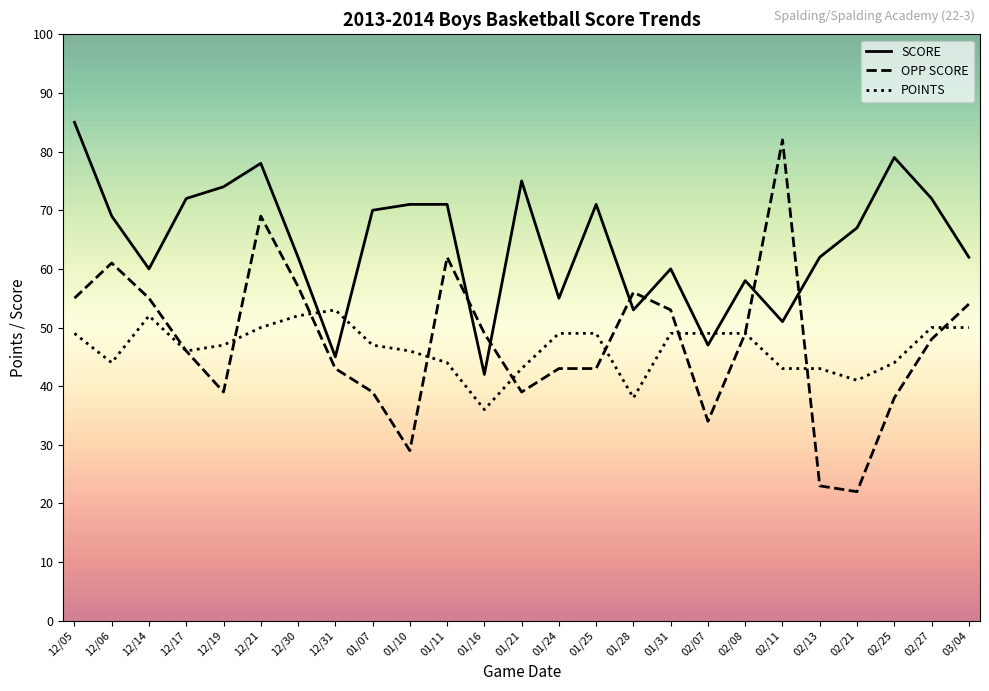

Is it true that OPP SCORE equals 19 at 12/30?

False